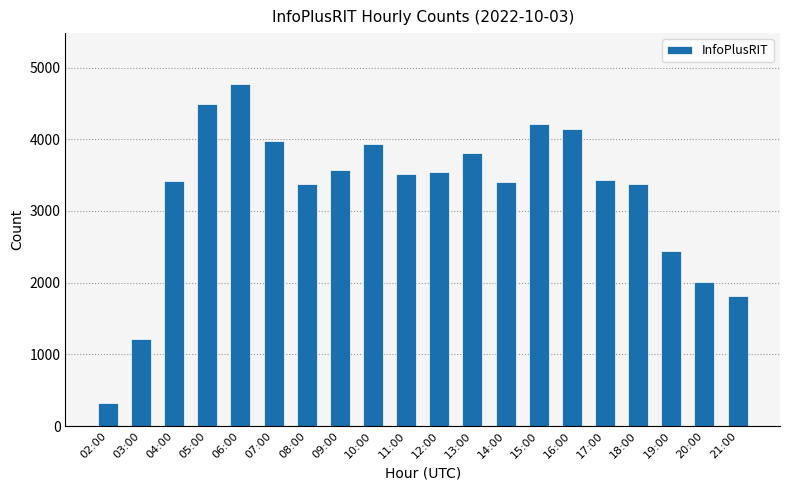

What is the approximate value at 21:00?

1809